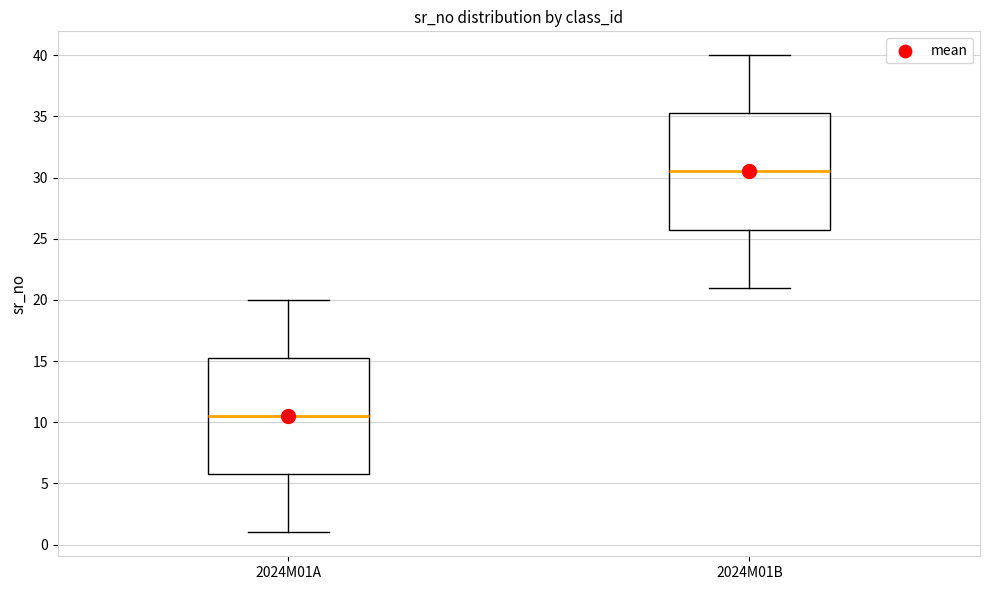

Reading left to right, read every box against the y-axis: the position of its median line, the range the box covers, and the ends of its whiskers. The values are not printed on the chart, so give them approximately, as read against the axis.

2024M01A: median 10.5, box 6.0 to 15.5, whiskers 1.0 to 20.0
2024M01B: median 30.5, box 26.0 to 35.5, whiskers 21.0 to 40.0